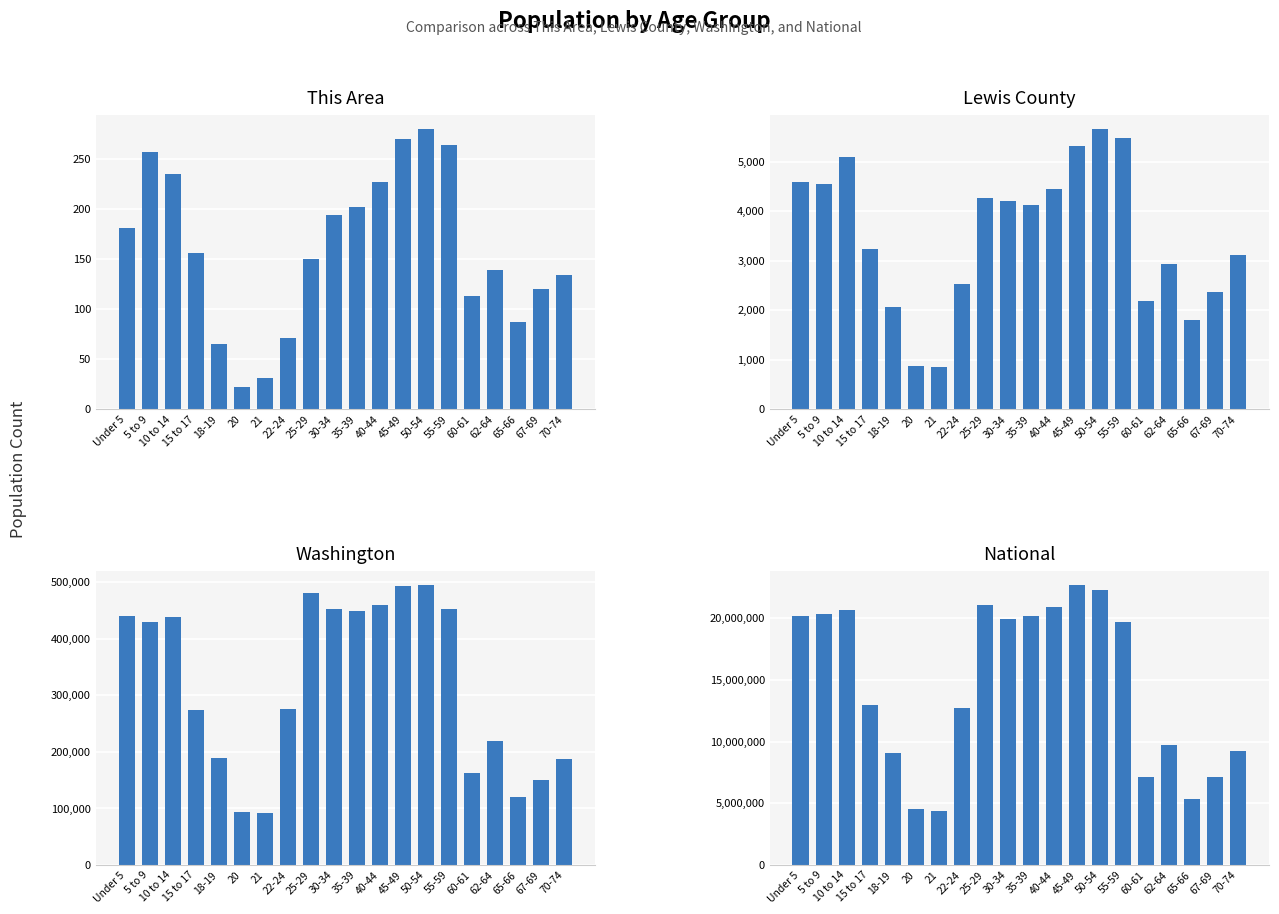

Is the value of Lewis County at 67-69 greater than the value of Washington at 25-29?

No